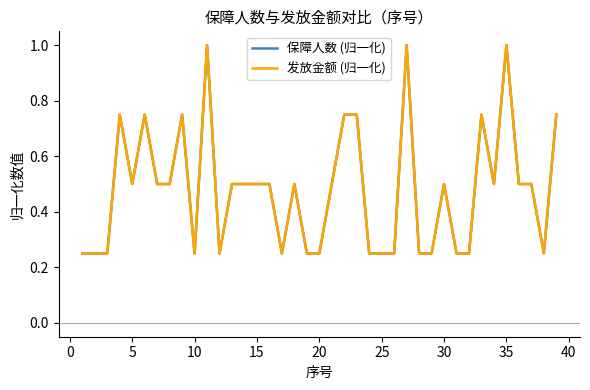

What is the average value of the 发放金额 (归一化) series?

0.5